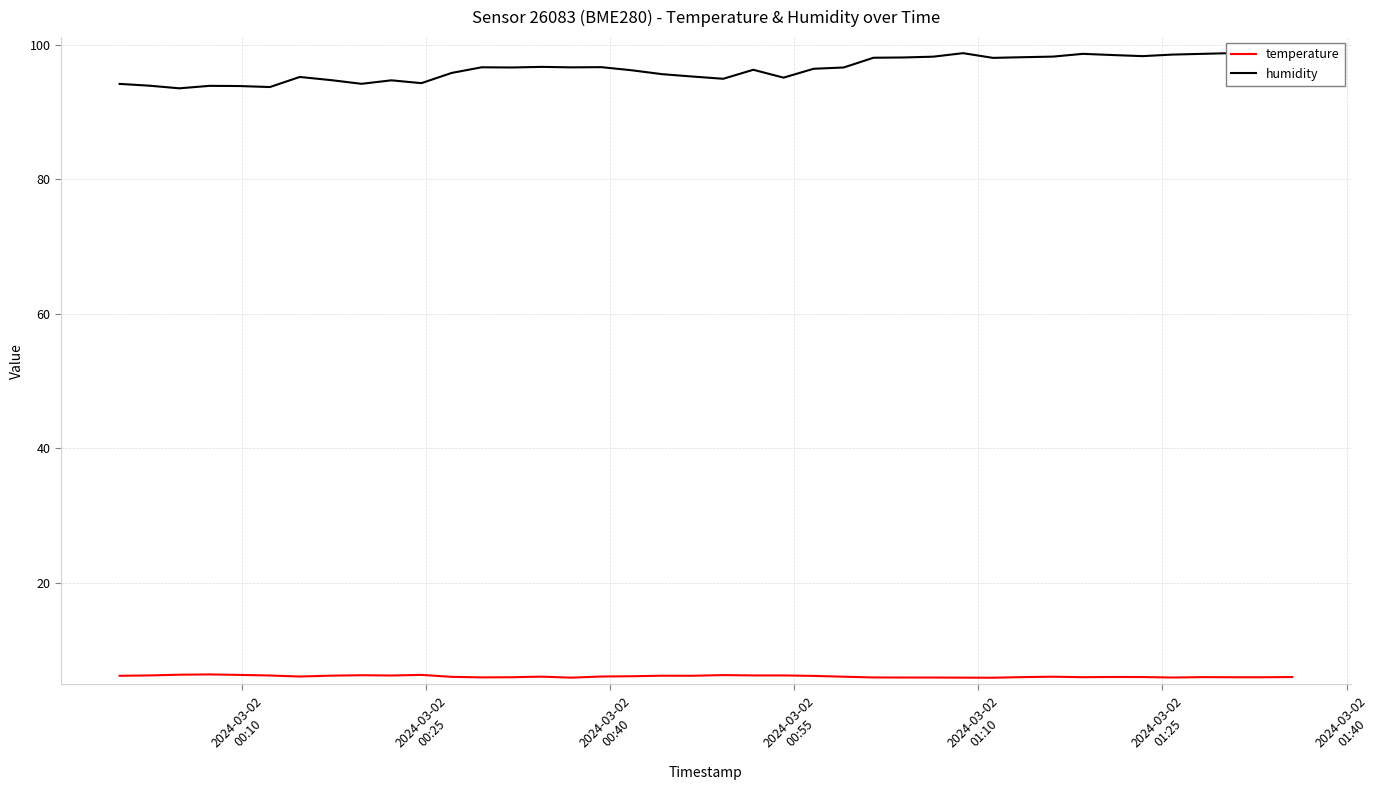

What is the maximum value for temperature?

6.4